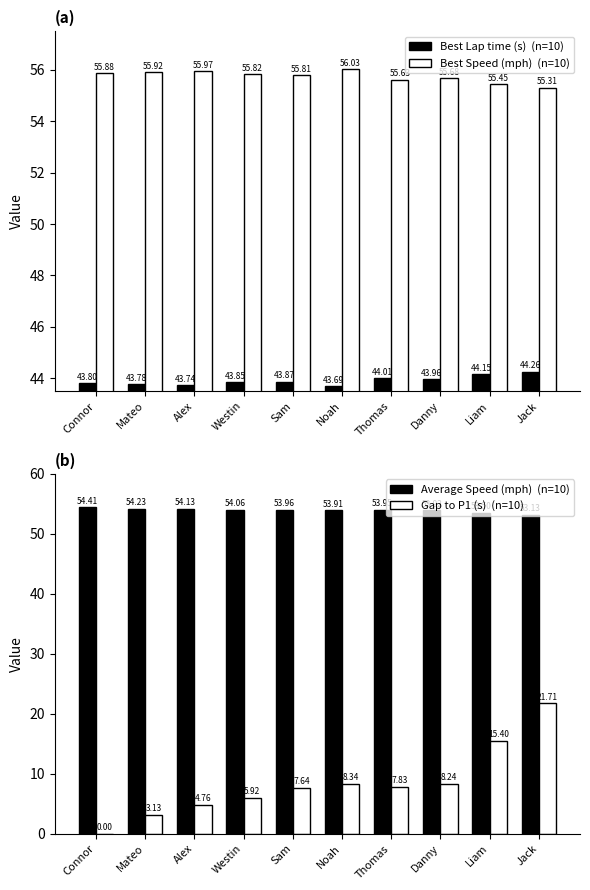

What are all the series names shown in the legend?

Best Lap time (s), Best Speed (mph), Average Speed (mph), Gap to P1 (s)